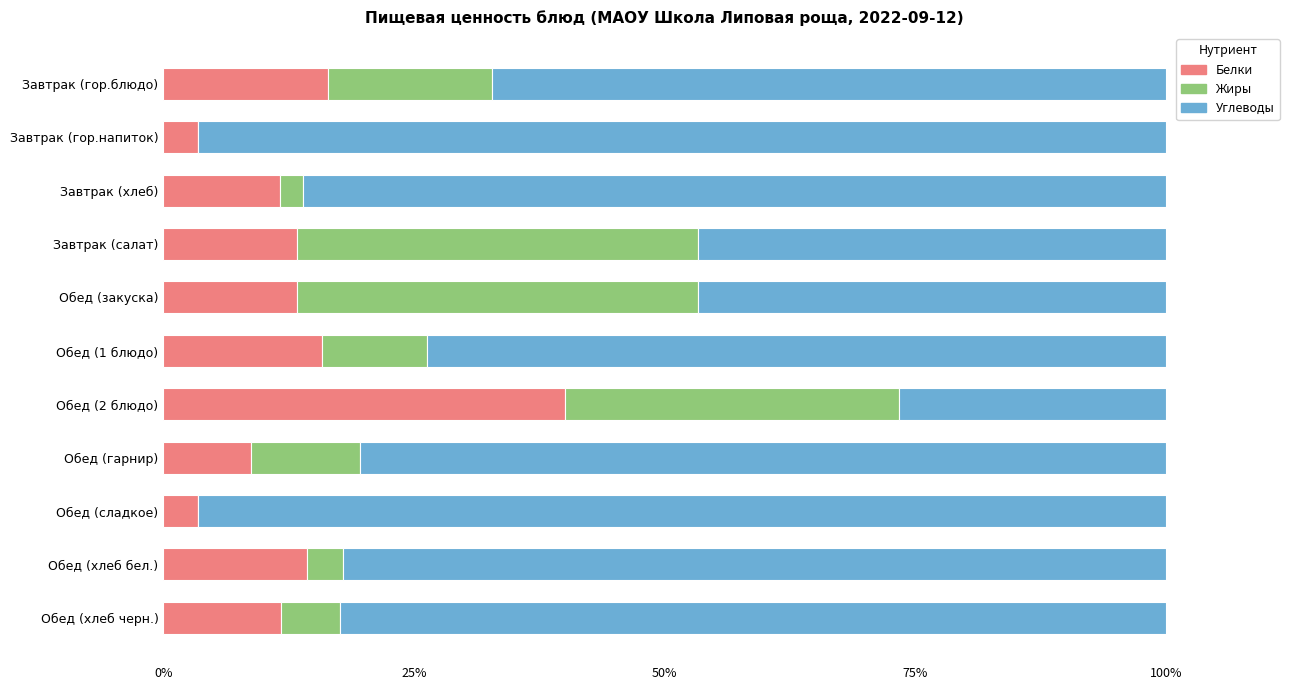

The value of Белки at Обед (2 блюдо) is 68.7. True or false?

False